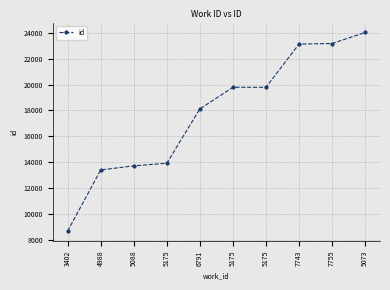

What is the change in value from 5088 to 5175?

+6063